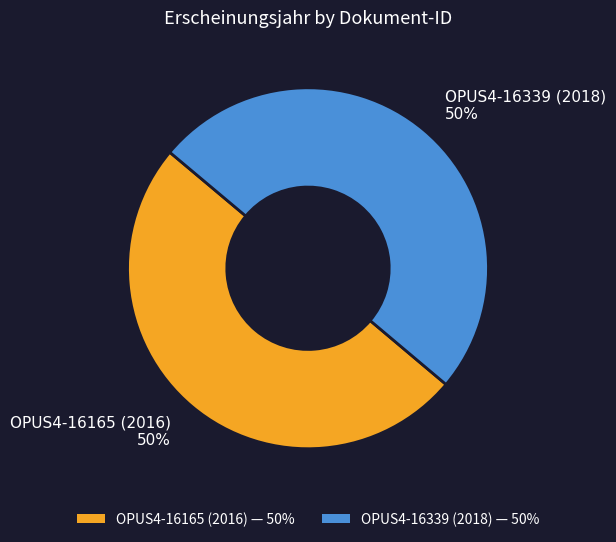

Do OPUS4-16165 (2016) and OPUS4-16339 (2018) together represent more than half of the pie?

Yes